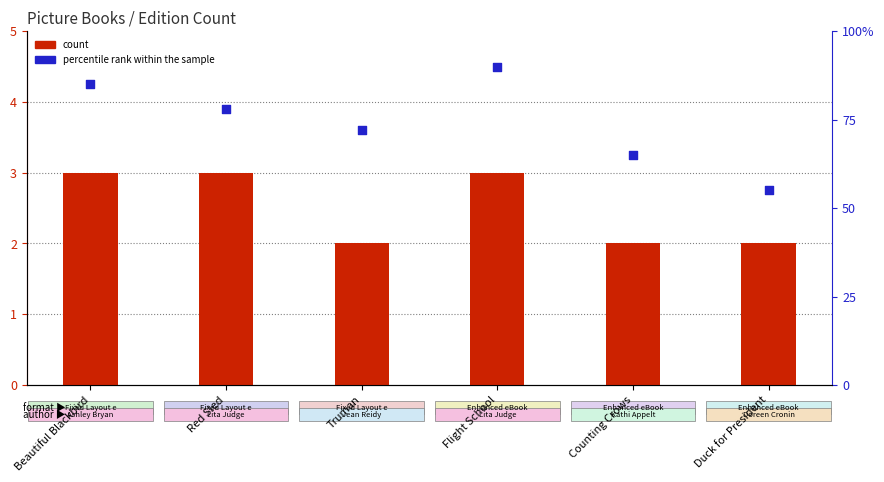

At which category is the sum across all series the highest?

Flight School